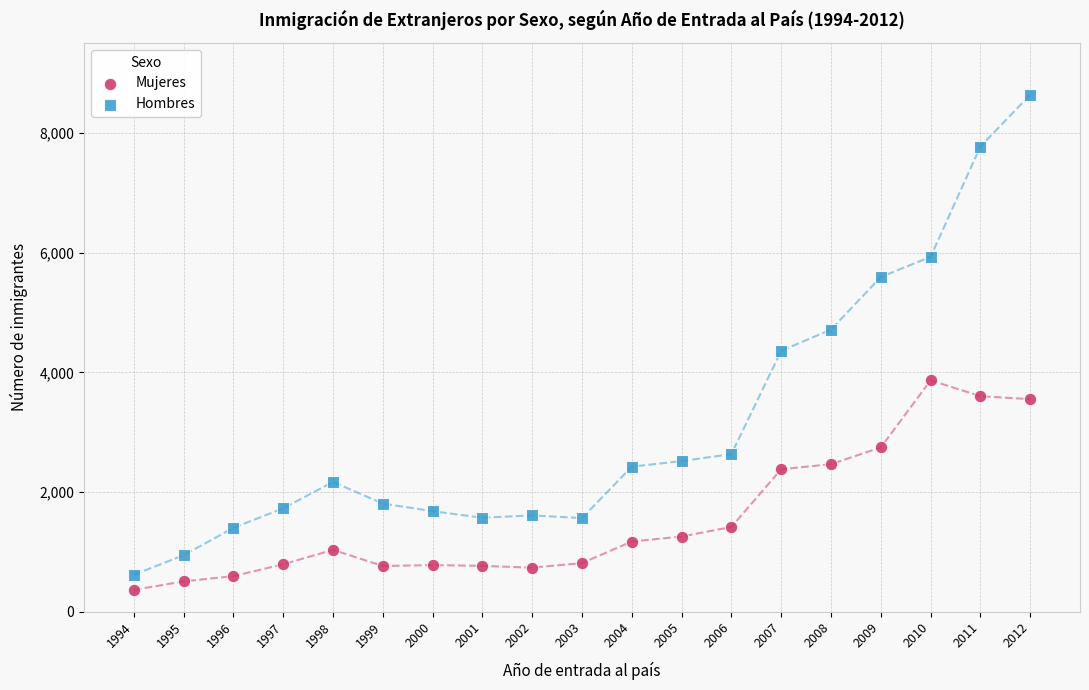

Which series reaches the maximum Y coordinate?

Hombres